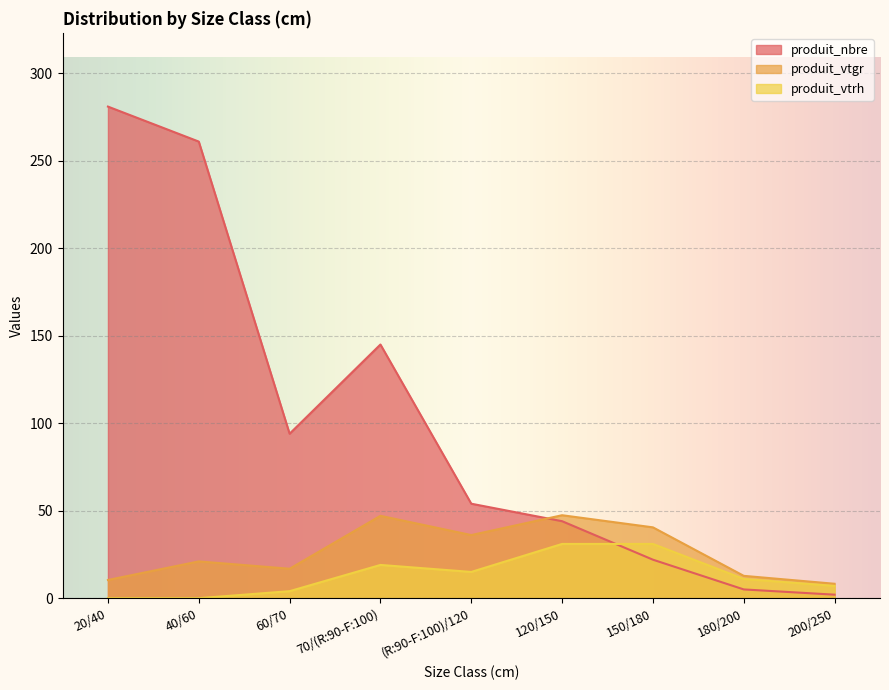

Is it true that produit_vtgr equals 73.1 at 120/150?

False